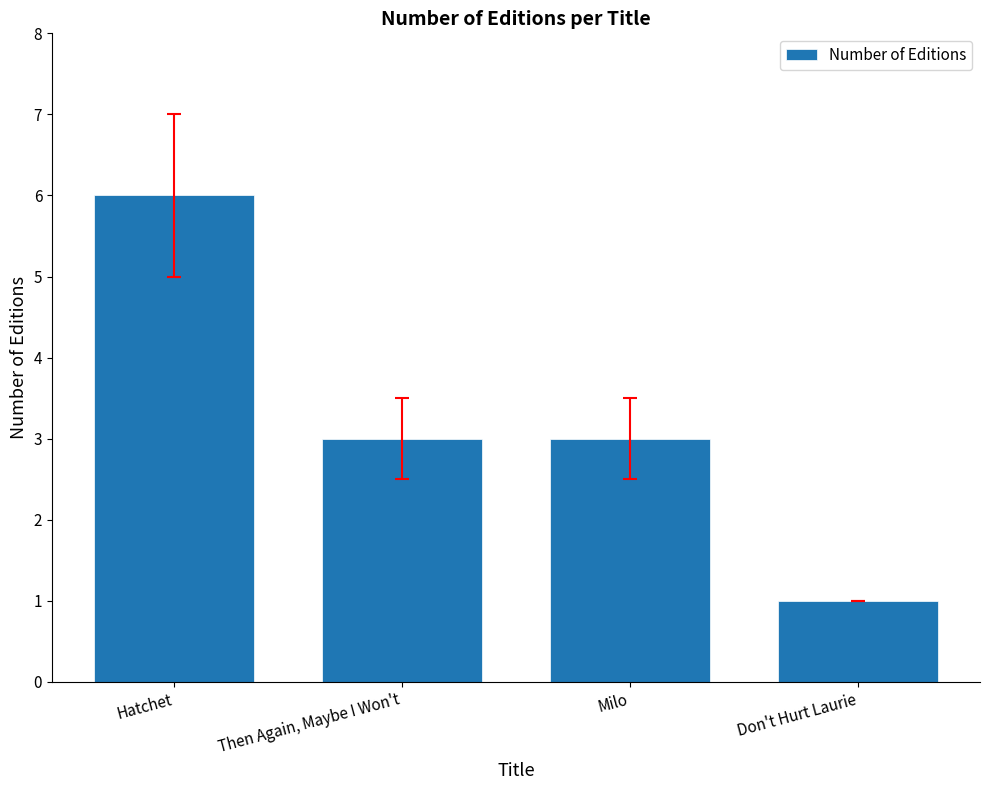

Read the value at Hatchet.

6